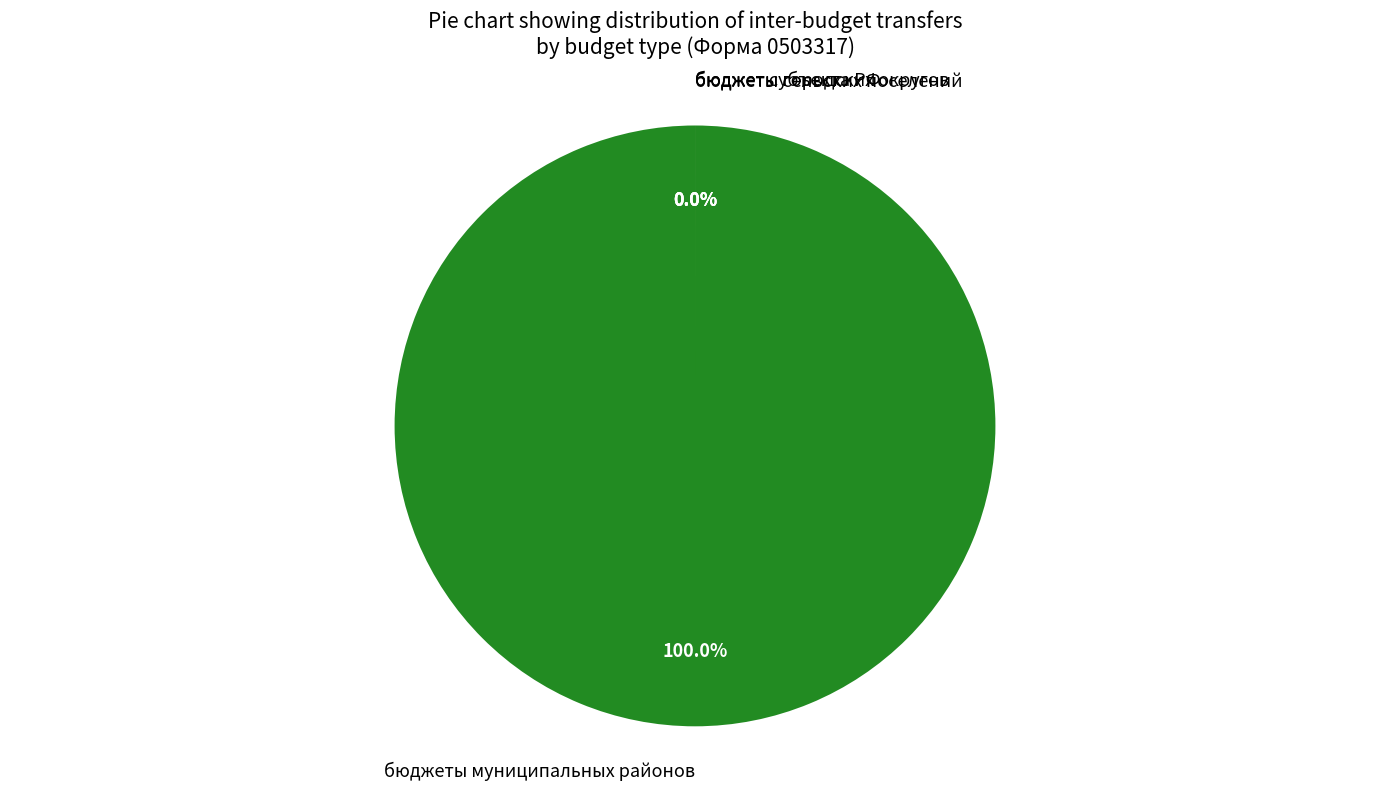

What portion of the pie excludes бюджет субъекта Российской Федерации?

100.0%